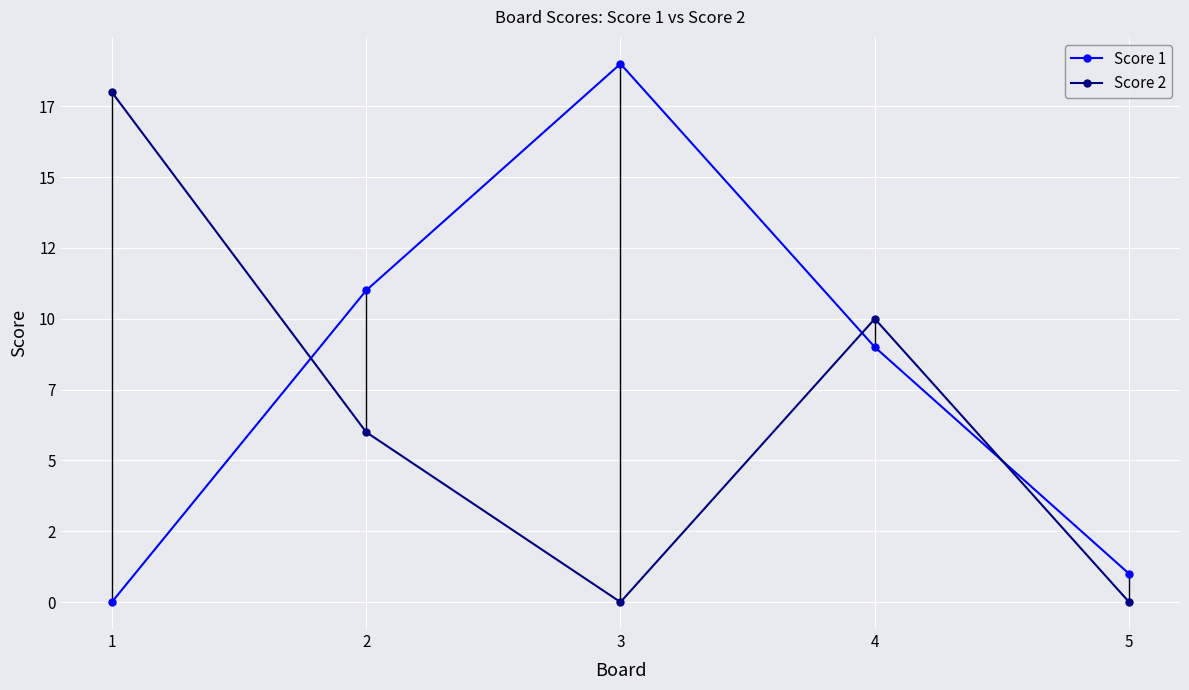

True or false: Score 2 has a value of 10 at 4.

True